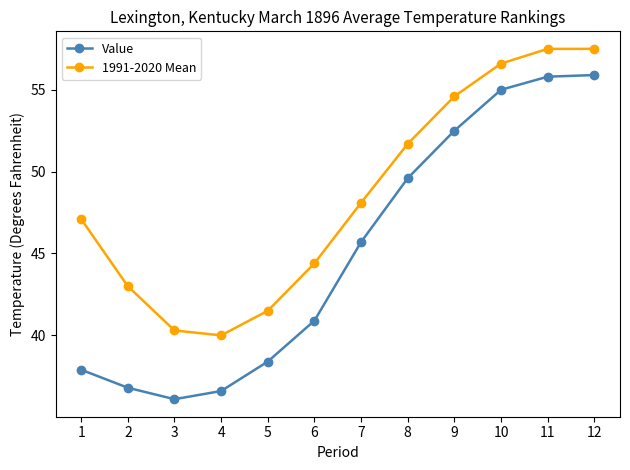

Which series has the widest spread of values?

Value